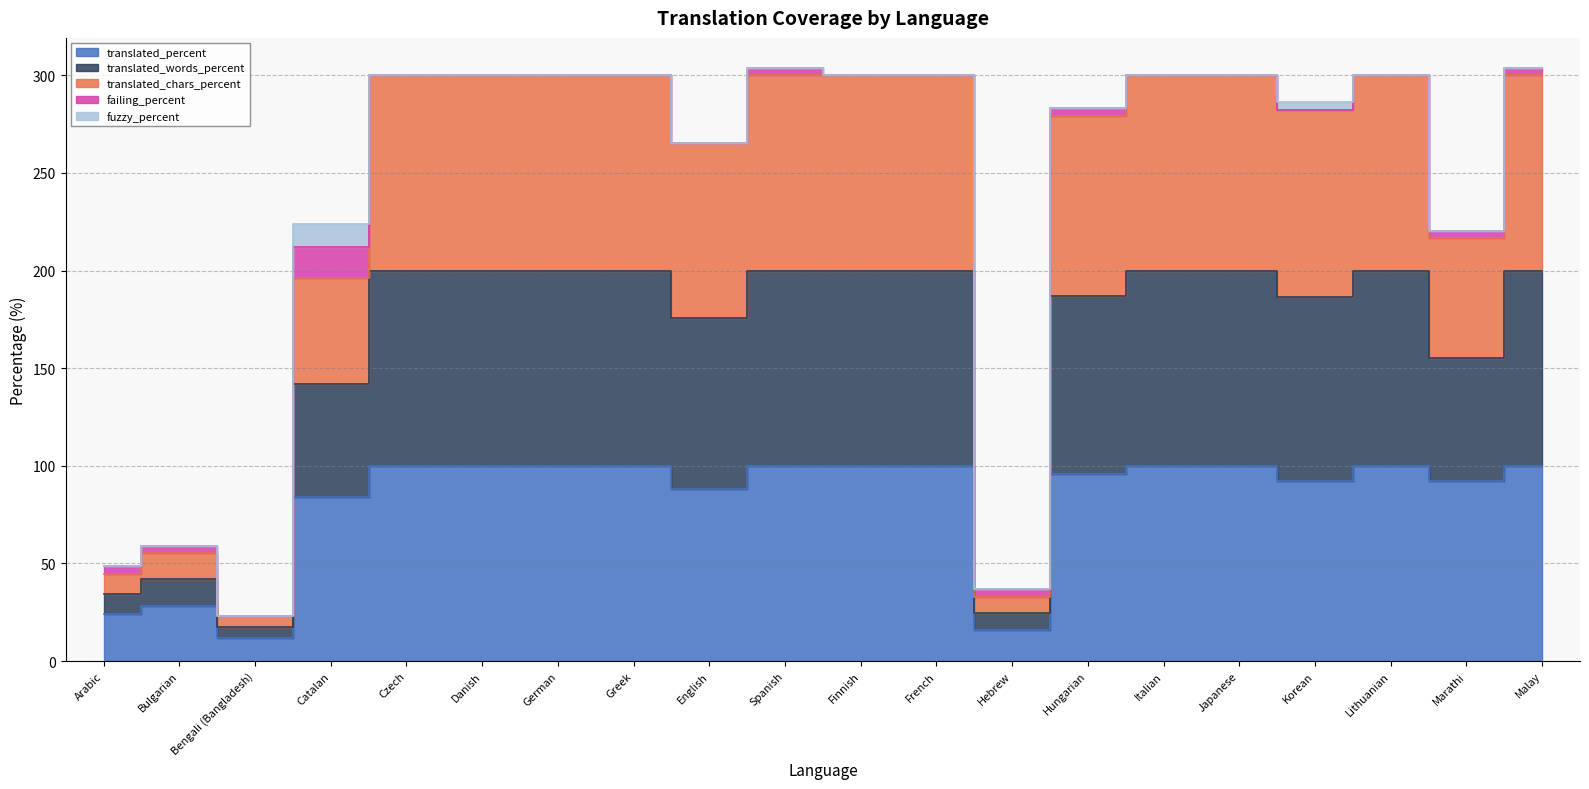

True or false: translated_chars_percent and translated_words_percent cross at least once.

False